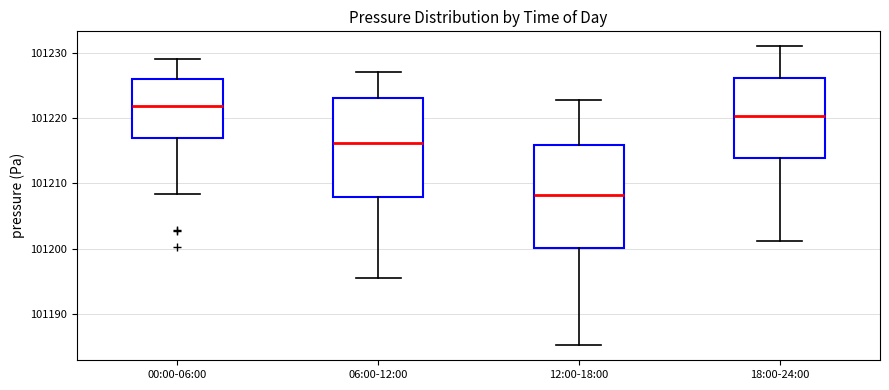

Which box's median line is the lowest?

12:00-18:00